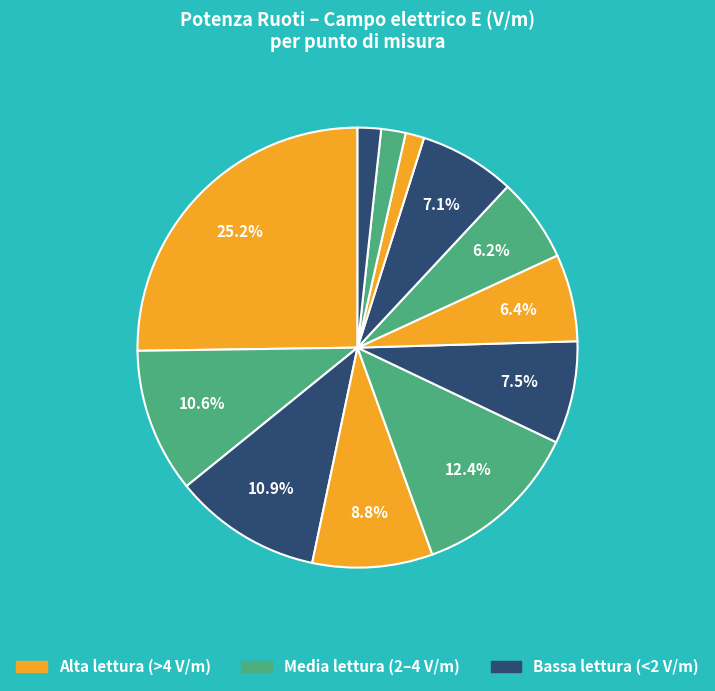

How many slices are in this pie chart?

12